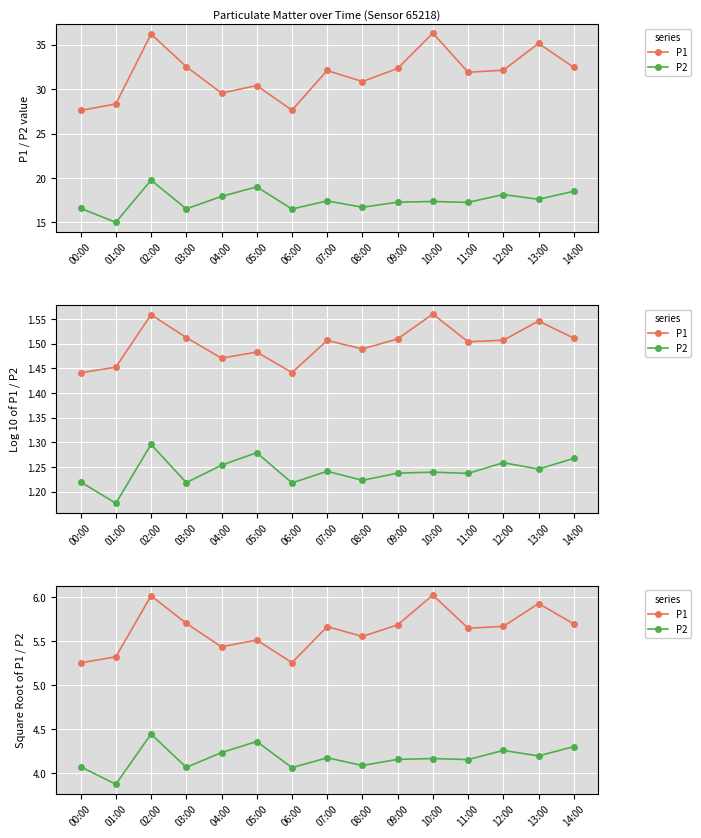

Reading left to right, extract all data points from this chart.

P1: 00:00=5.3	01:00=5.3	02:00=6.0	03:00=5.7	04:00=5.4	05:00=5.5	06:00=5.3	07:00=5.7	08:00=5.6	09:00=5.7	10:00=6.0	11:00=5.6	12:00=5.7	13:00=5.9	14:00=5.7
P2: 00:00=4.1	01:00=3.9	02:00=4.4	03:00=4.1	04:00=4.2	05:00=4.4	06:00=4.1	07:00=4.2	08:00=4.1	09:00=4.2	10:00=4.2	11:00=4.2	12:00=4.3	13:00=4.2	14:00=4.3